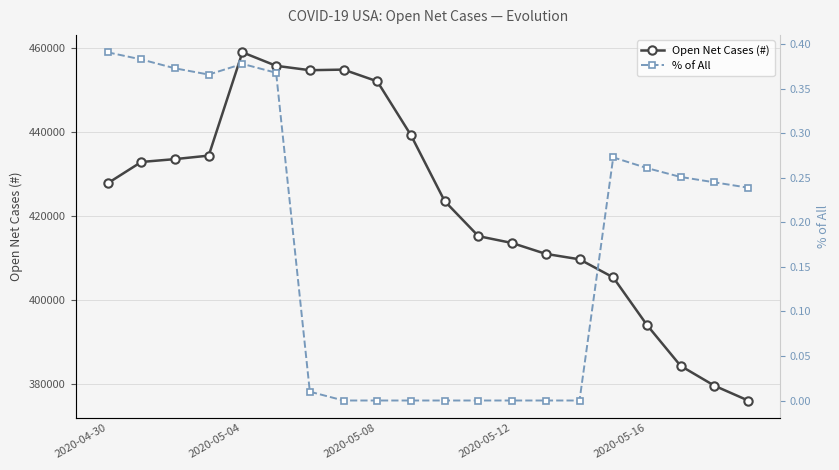

What is the minimum value for Open Net Cases (#)?

375997